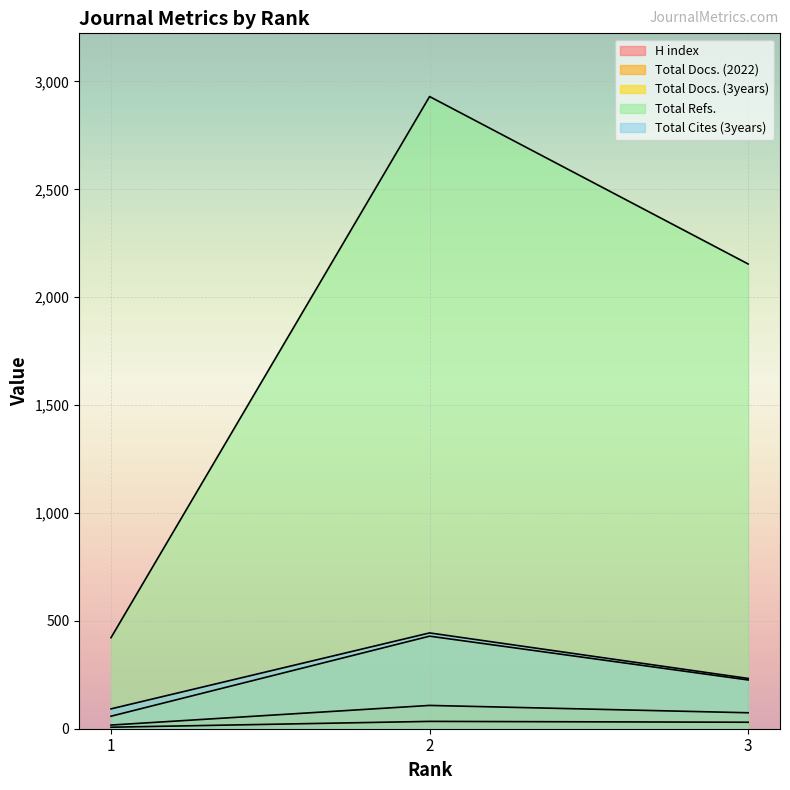

At 1, list the series in order from smallest to largest.

H index, Total Docs. (2022), Total Docs. (3years), Total Cites (3years), Total Refs.